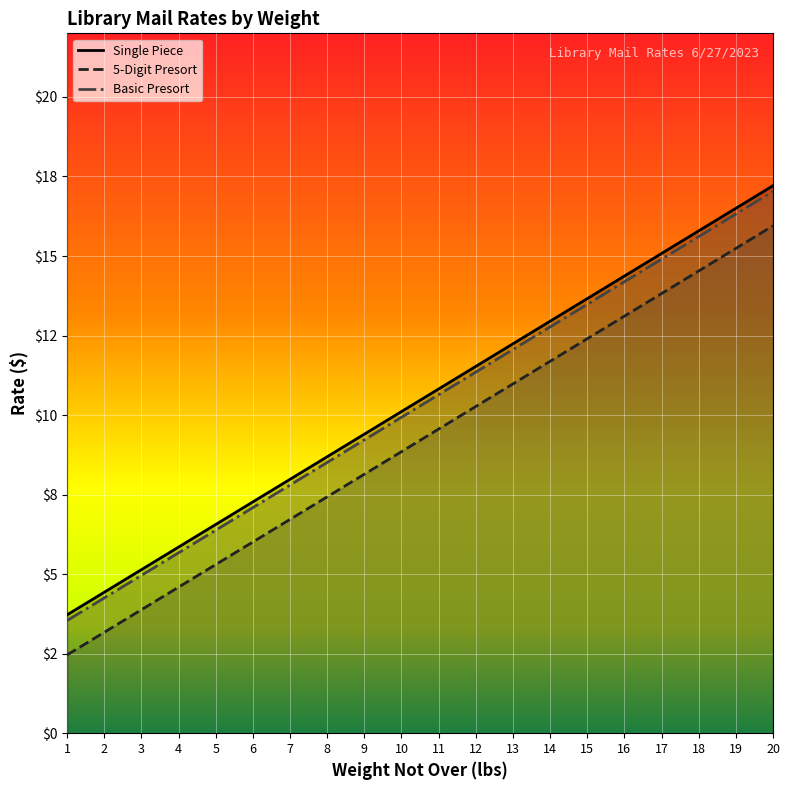

Which series changed the most between 9 and 12?

Single Piece